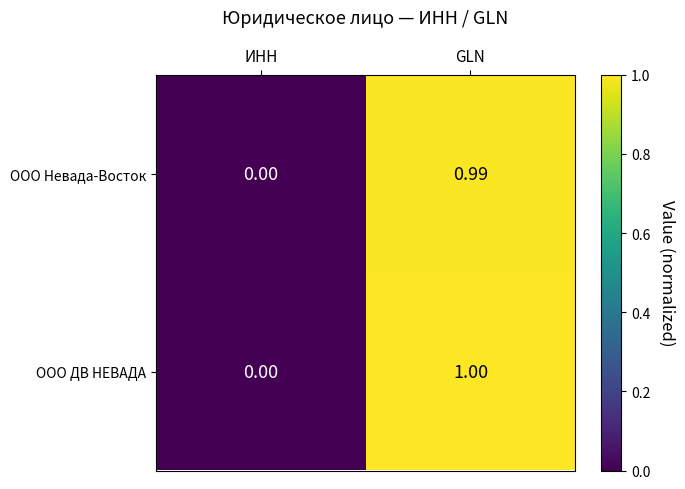

Which category has the lowest value across all series?

ИНН